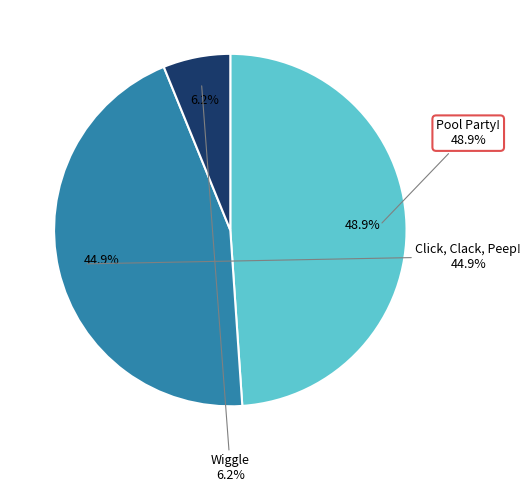

To the nearest percent, what is the combined percentage of Wiggle and Click, Clack, Peep!?

51%